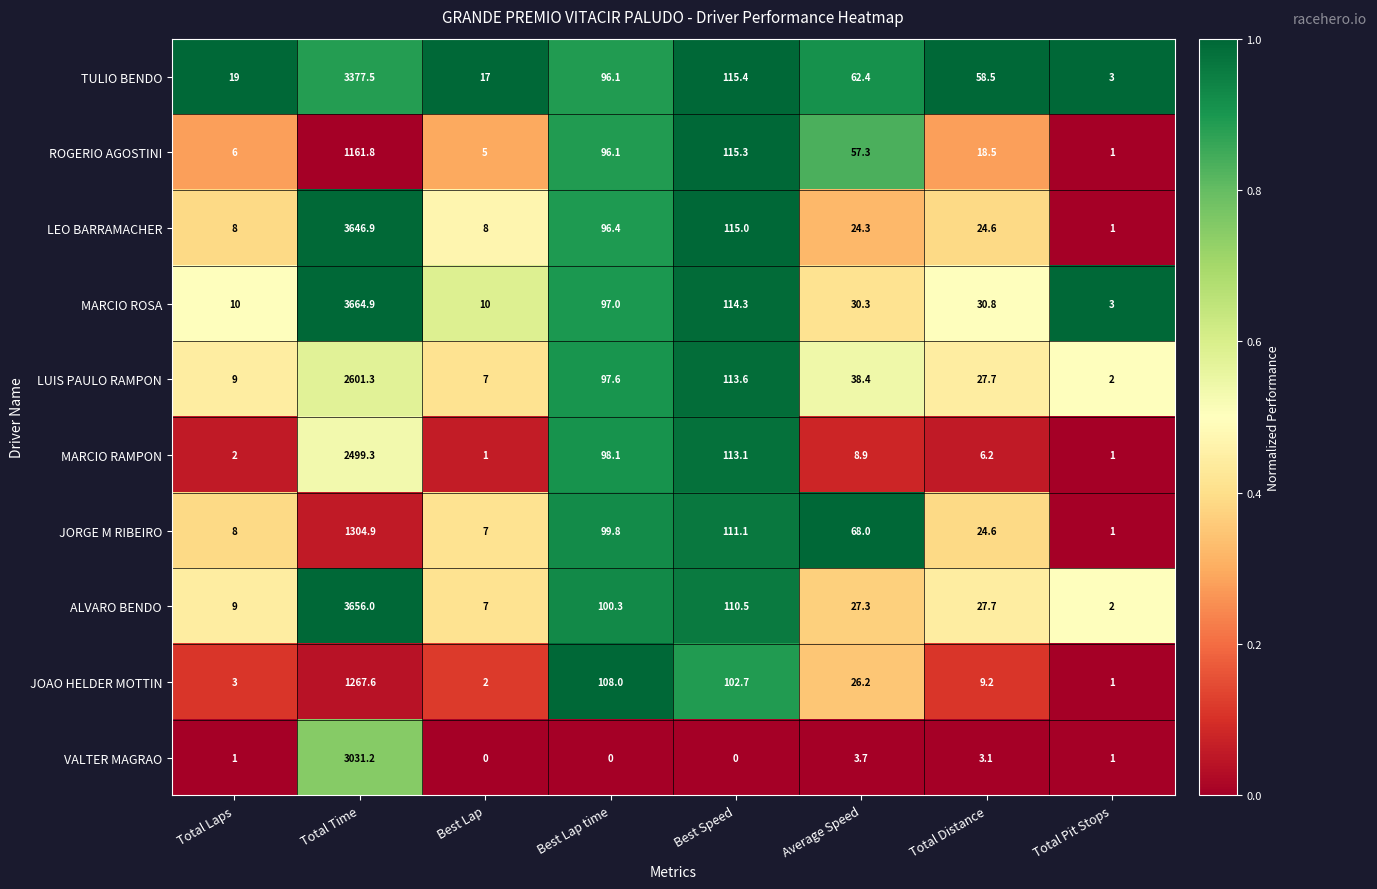

How many categories are shown in the chart?

8